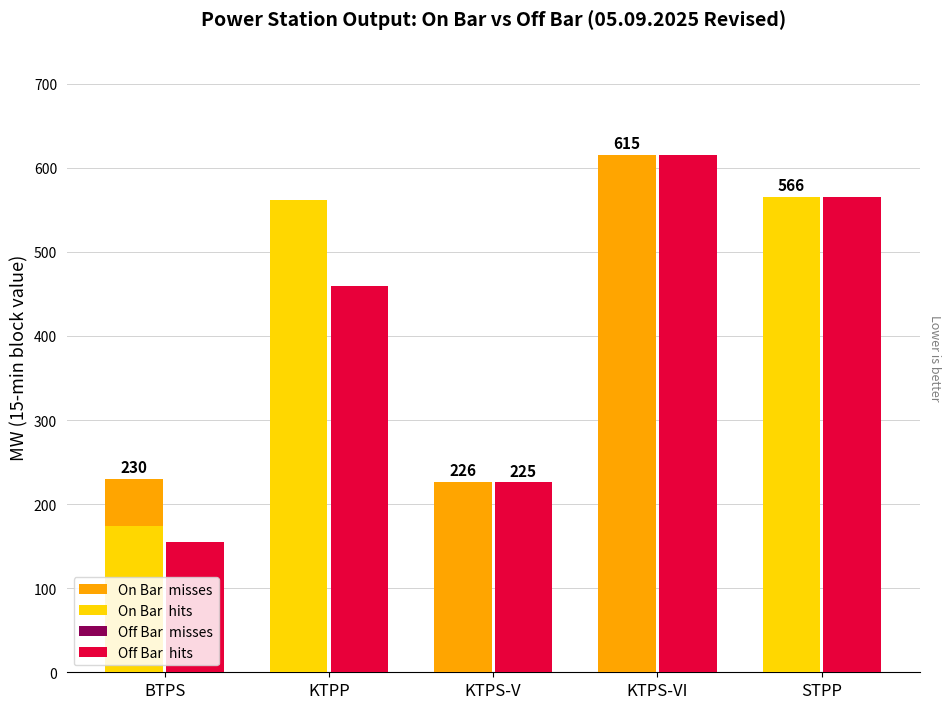

Which label corresponds to the largest value in the chart?

KTPS-VI